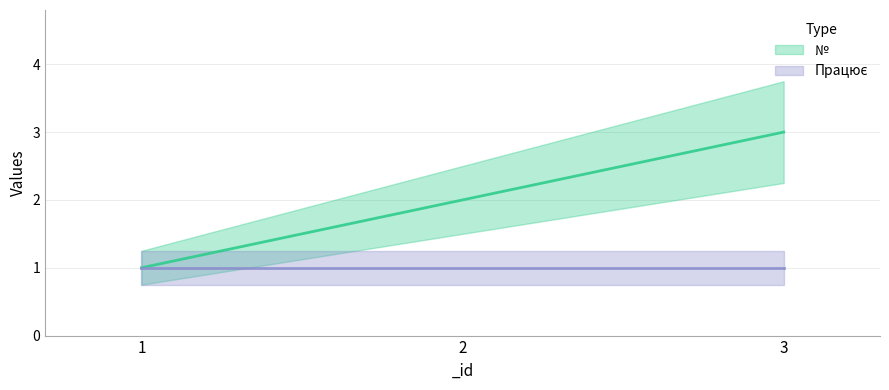

True or false: № (line) has a value of 1 at 2.

False